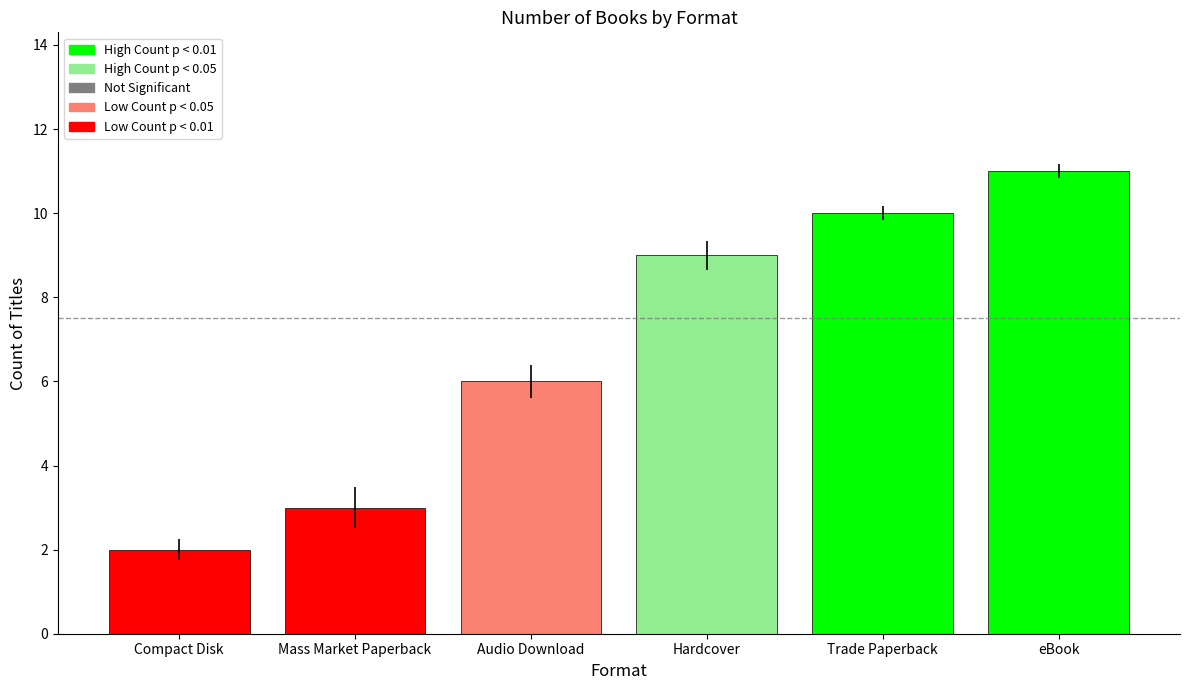

The value at Audio Download is 2. True or false?

False